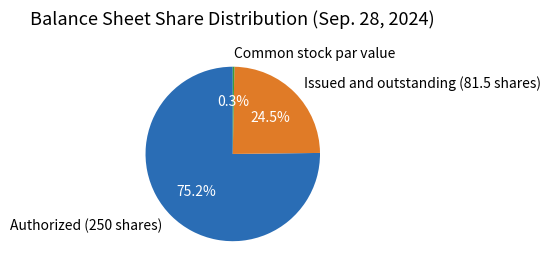

Rank the categories by value from lowest to highest.

Common stock par value, Issued and outstanding (81.5 shares), Authorized (250 shares)